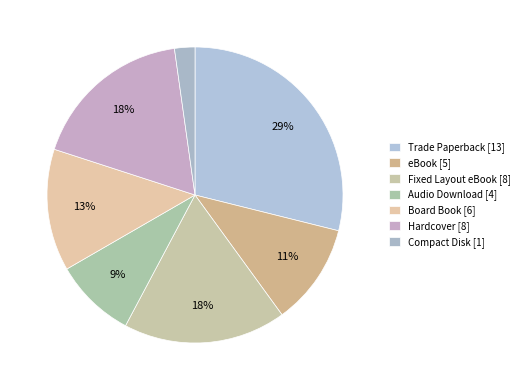

What is the change in value from Audio Download to Compact Disk?

-3